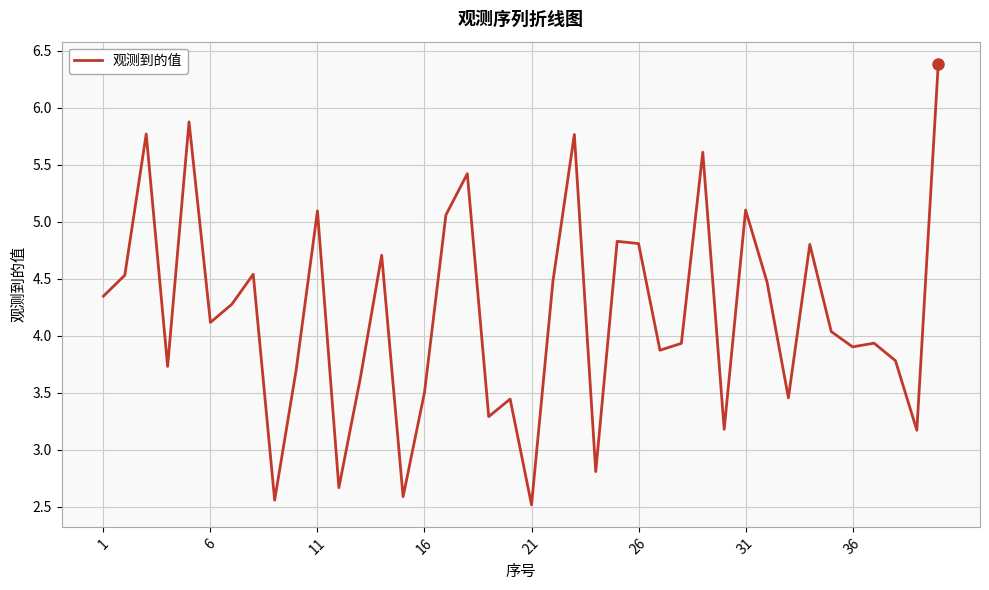

What is the greatest value displayed?

6.4